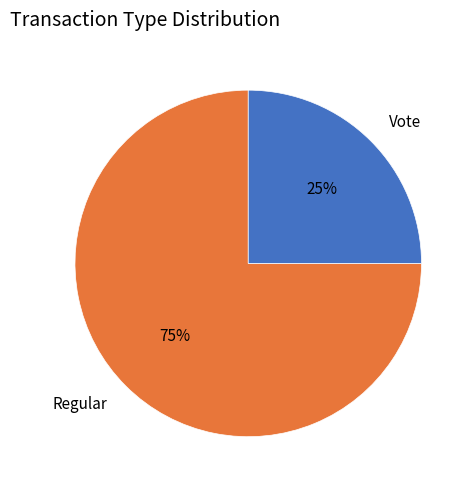

To the nearest percent, what is the average slice percentage?

50%